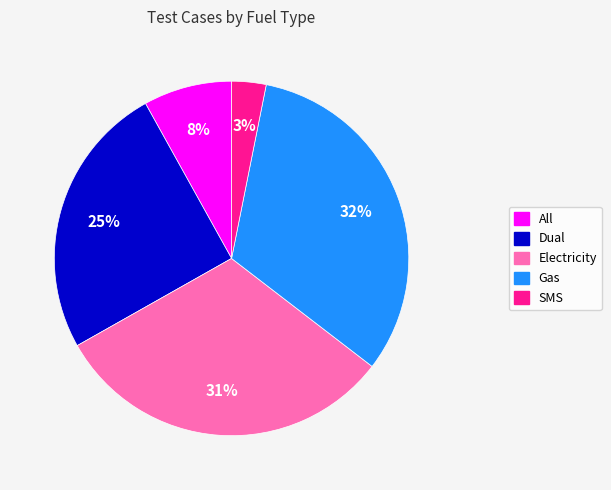

Which has a higher value, All or Gas?

Gas